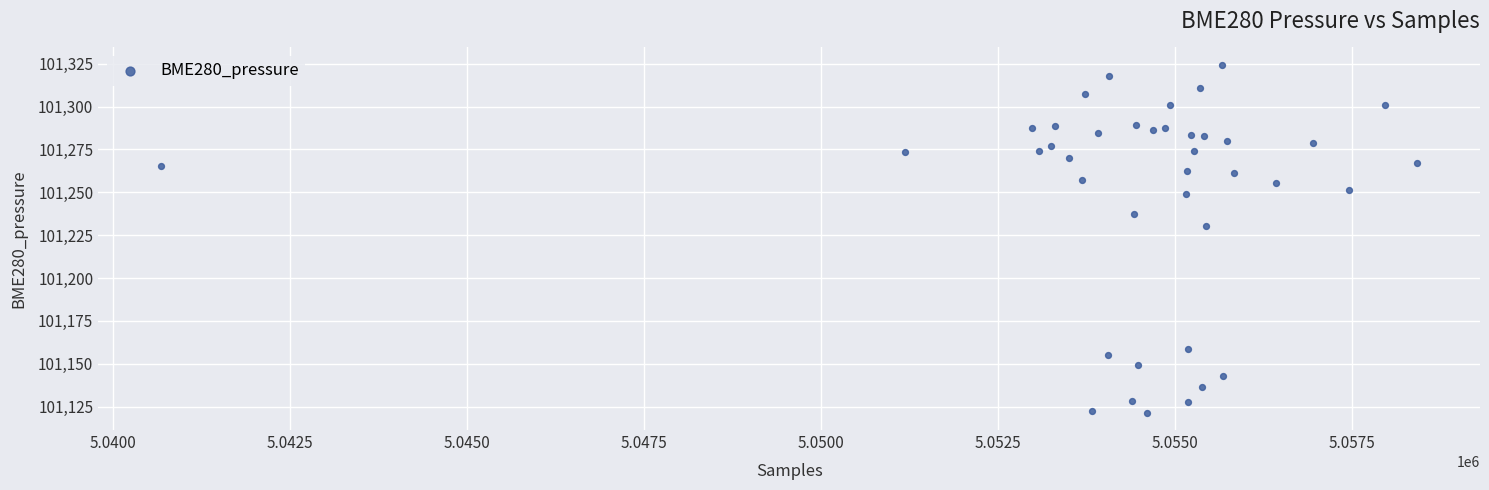

What Y value in the scatter plot is closest to 101222?

101230.1